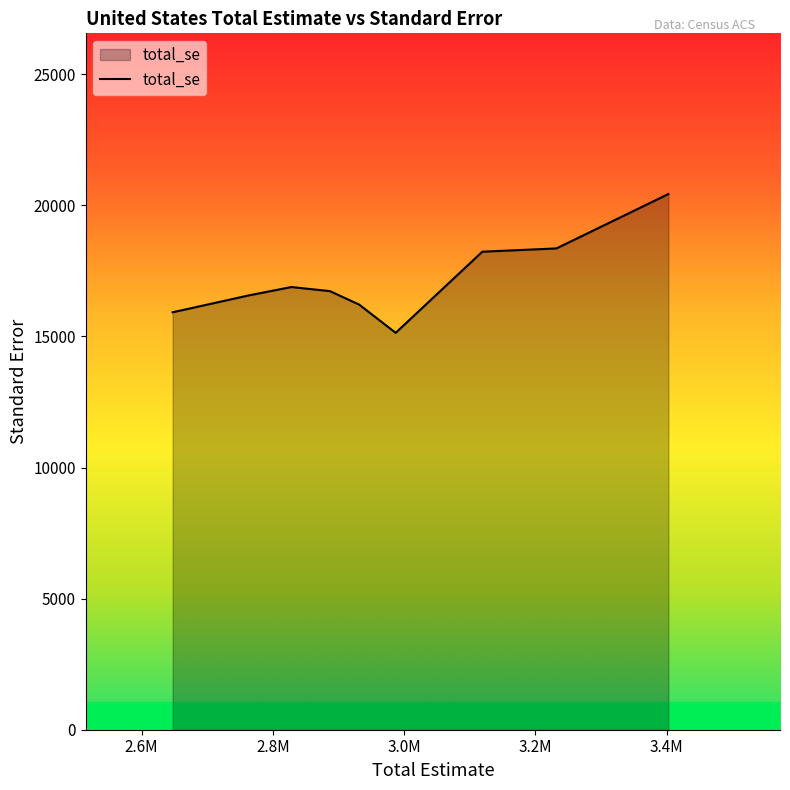

What is the difference between the maximum and minimum values?

5293.6